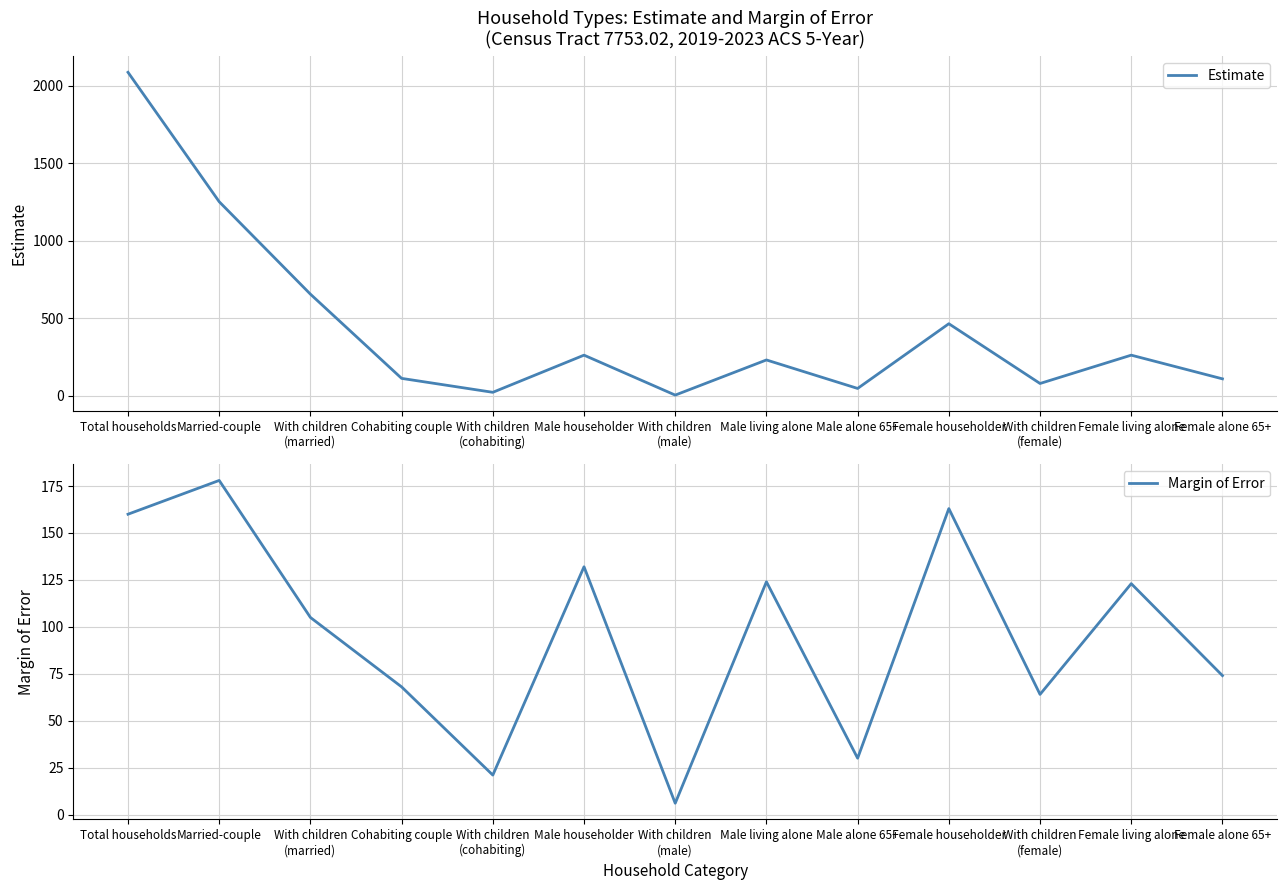

Between Male householder and Female living alone, which series saw the biggest shift?

Margin of Error